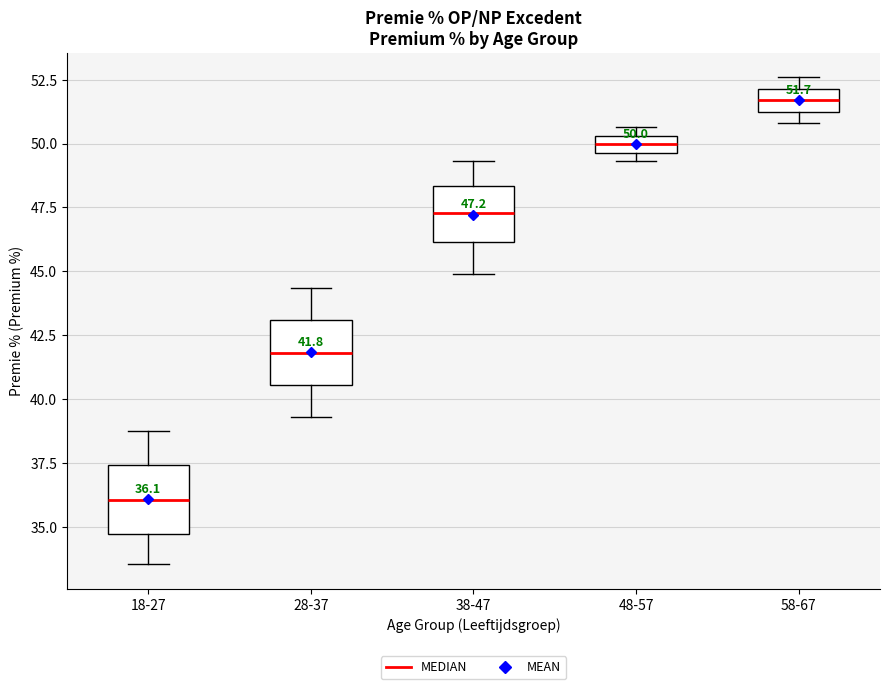

Which box's median line is the highest?

58-67